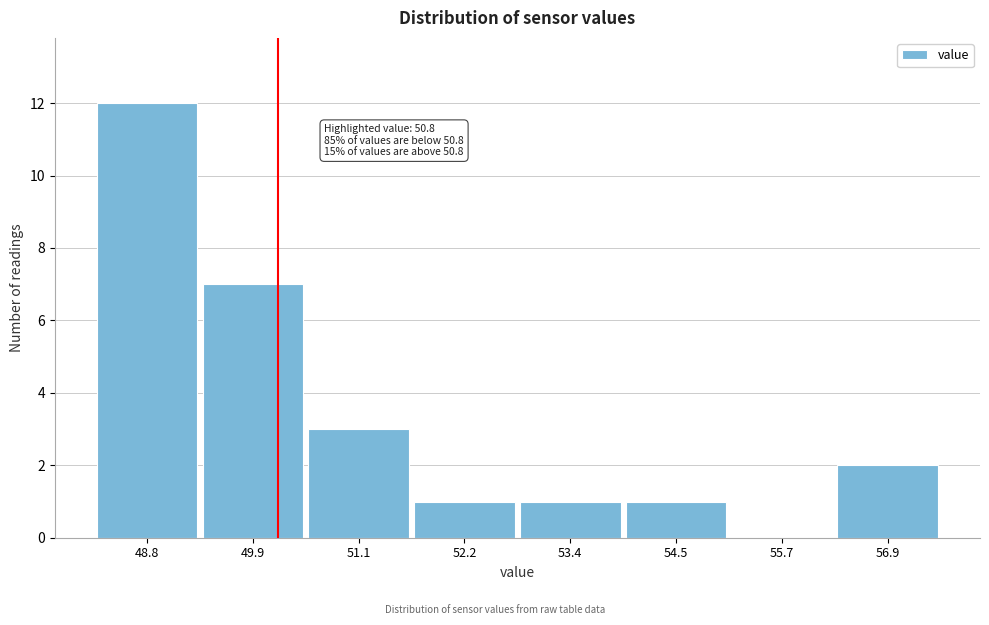

Reading left to right, extract all data points from this chart.

48.8=12	49.9=7	51.1=3	52.2=1	53.4=1	54.5=1	55.7=0	56.9=2